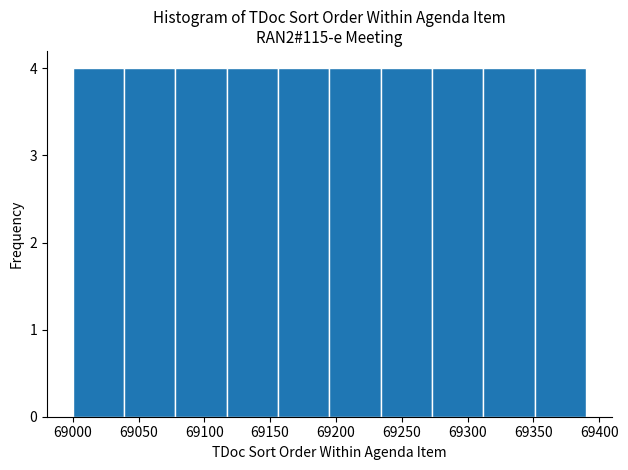

Reading left to right, list every bar in this chart as the range it spans on the x-axis followed by its height. Neither the bar edges nor the heights are printed on the chart, so give them approximately, as read against the axes.

69000 to 69039: 4
69039 to 69078: 4
69078 to 69117: 4
69117 to 69156: 4
69156 to 69195: 4
69195 to 69234: 4
69234 to 69273: 4
69273 to 69312: 4
69312 to 69351: 4
69351 to 69390: 4